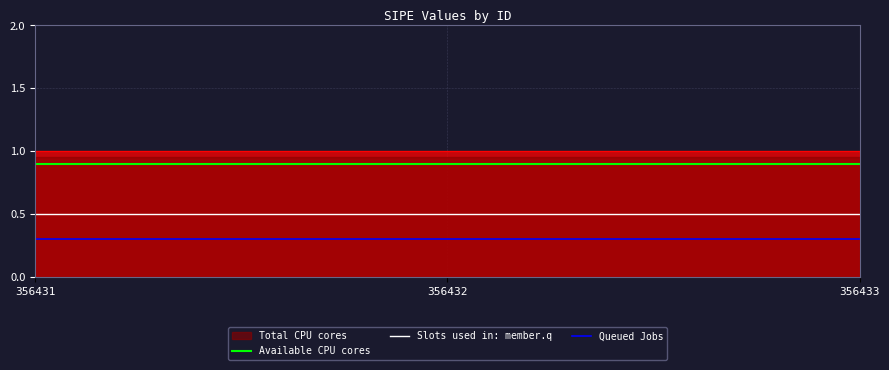

What is the value of the Queued Jobs point at the 2nd from the left?

0.3